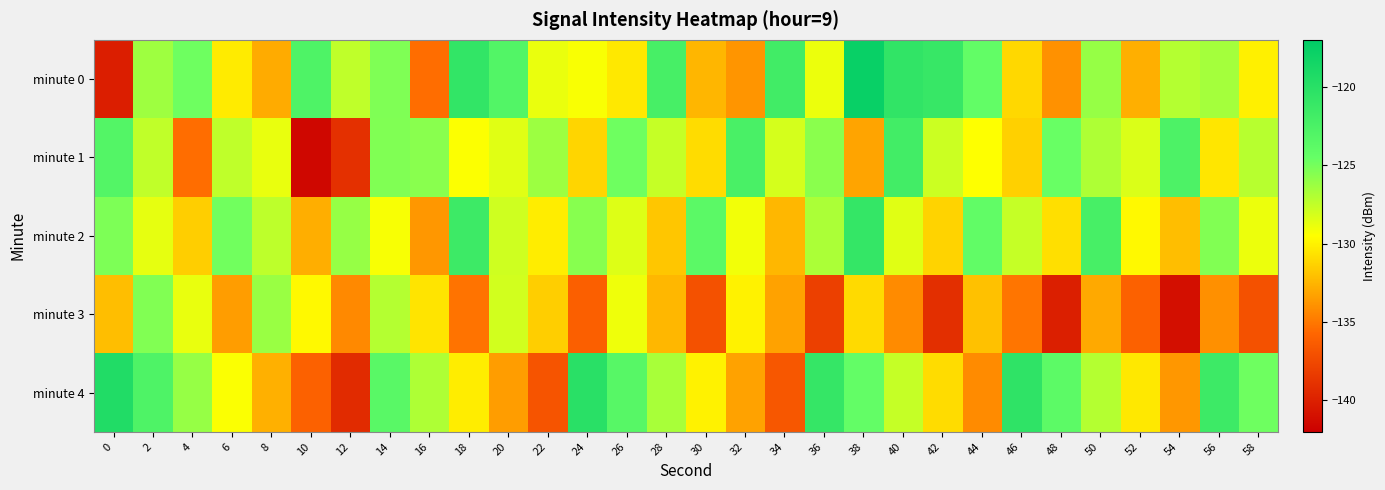

Count the number of categories in the chart.

30